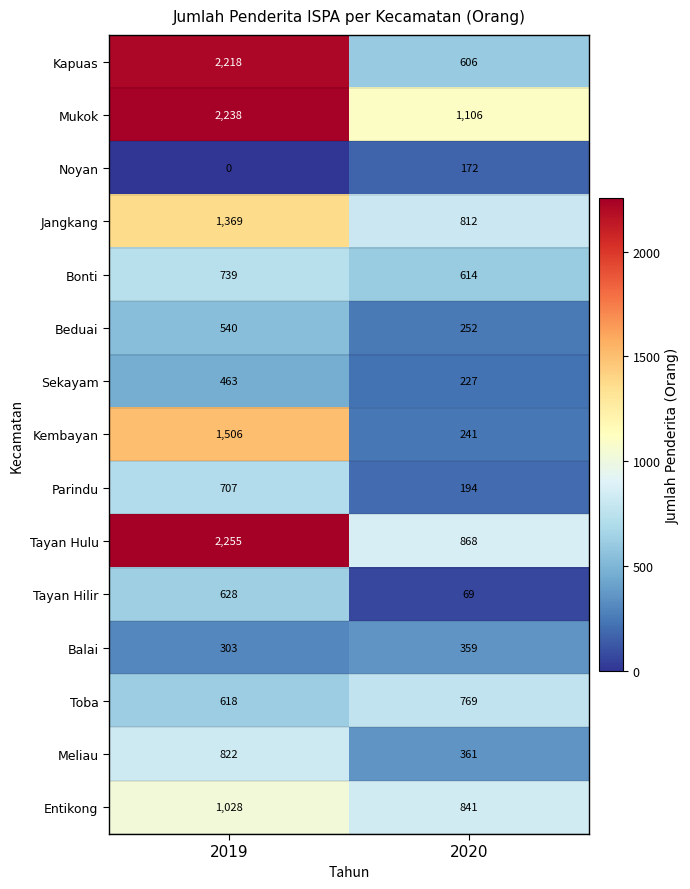

Which category has the lowest value across all series?

2019